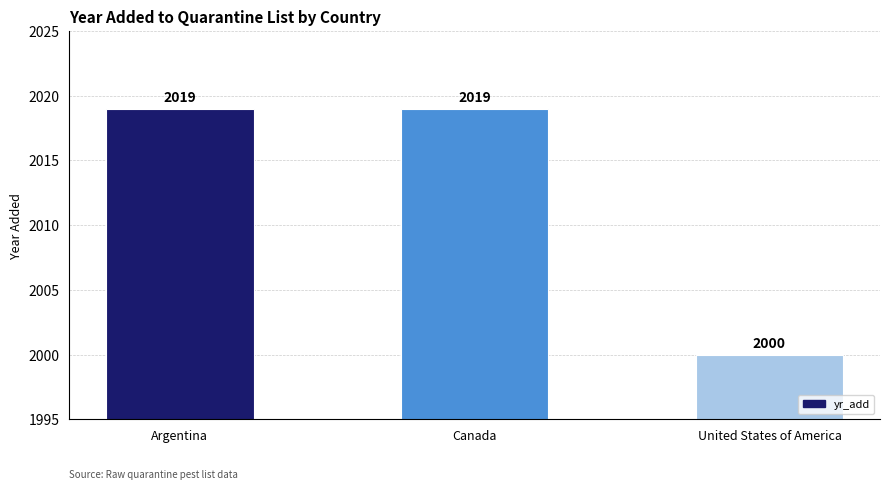

The chart shows a value of 2019 at Argentina. True or false?

True